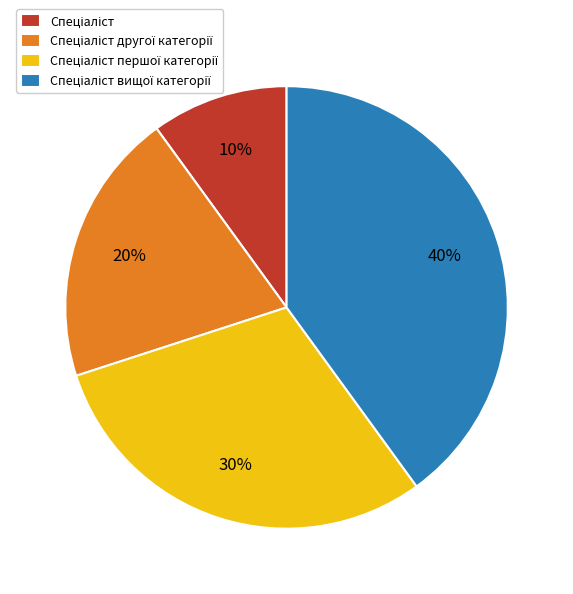

How many slices are in this pie chart?

4